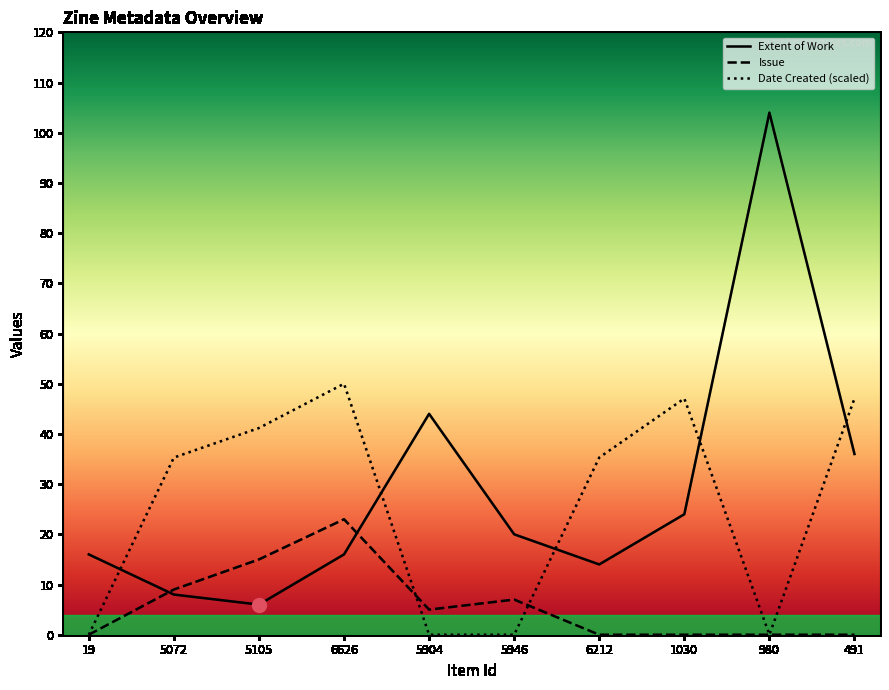

Is the value of Date Created (scaled) at 6626 greater than the value of Issue at 1030?

Yes